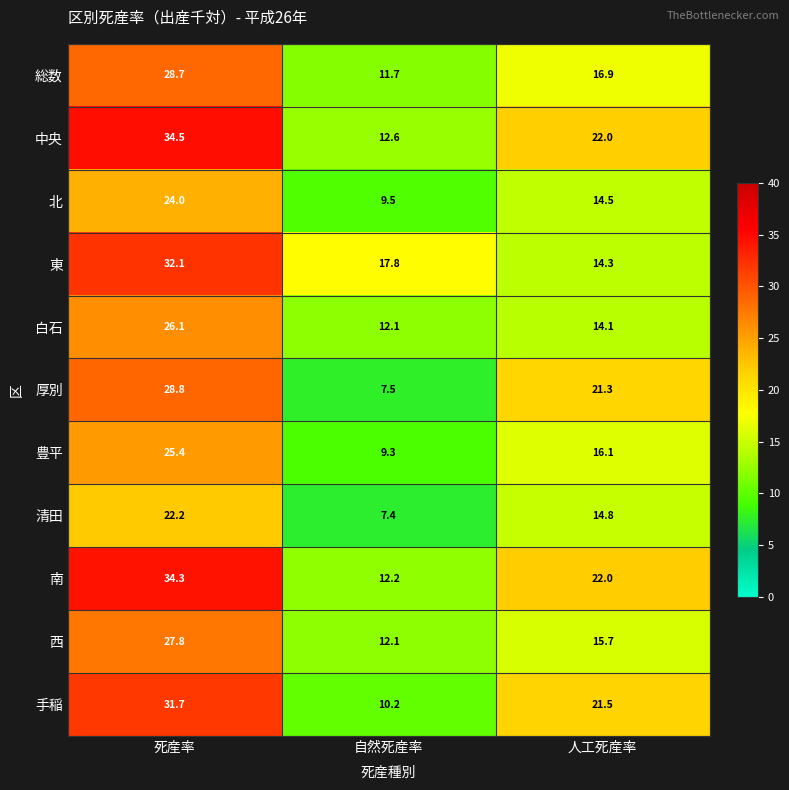

Which series has the largest total across all categories?

中央